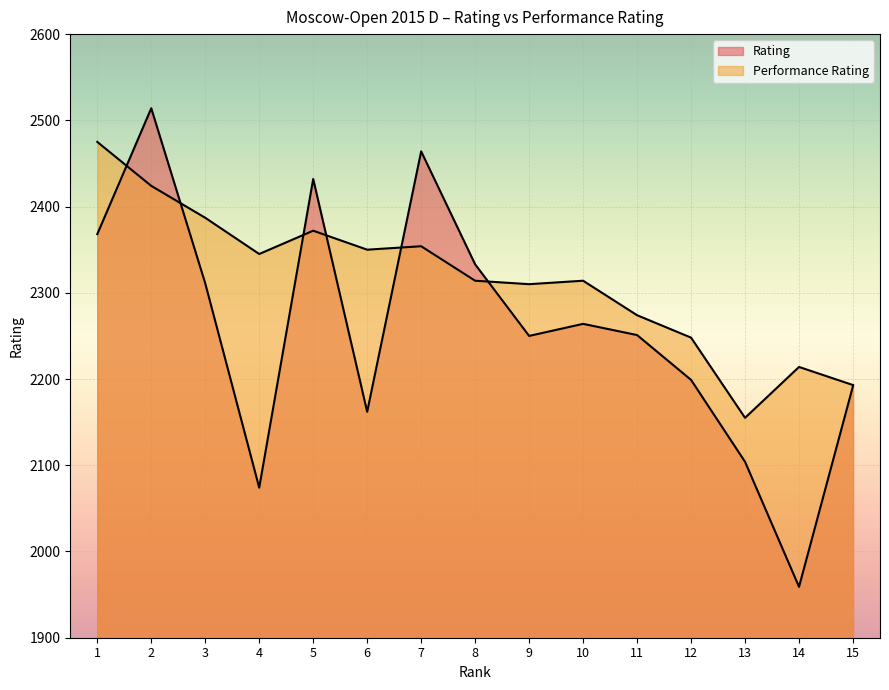

At 10, list the series in order from largest to smallest.

Performance Rating, Rating